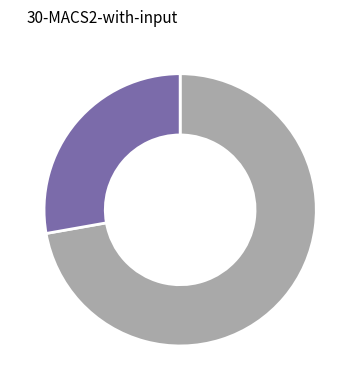

Does any single category account for the majority?

Yes